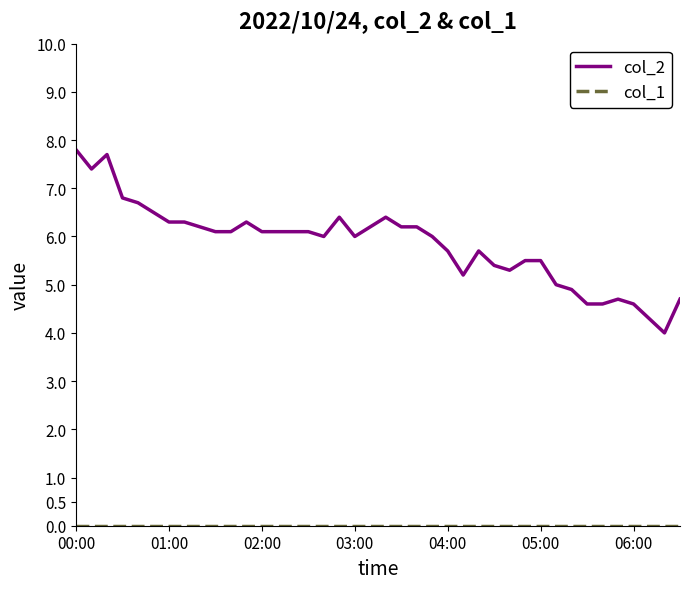

Which series has the largest total across all categories?

col_2